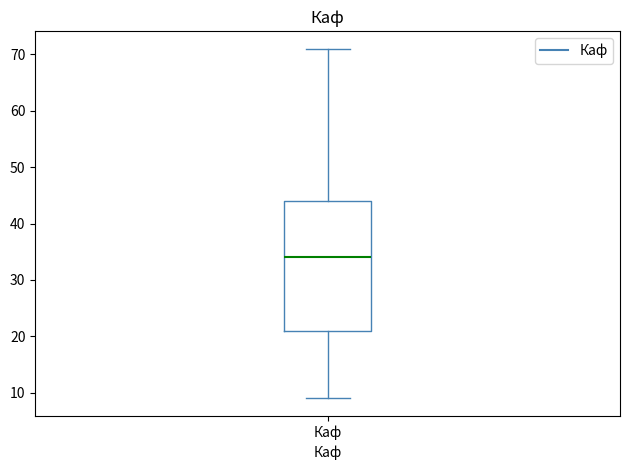

Where does the upper whisker of the box for Каф end on the y-axis? The values are not printed on the chart, so give them approximately, as read against the axis.

71